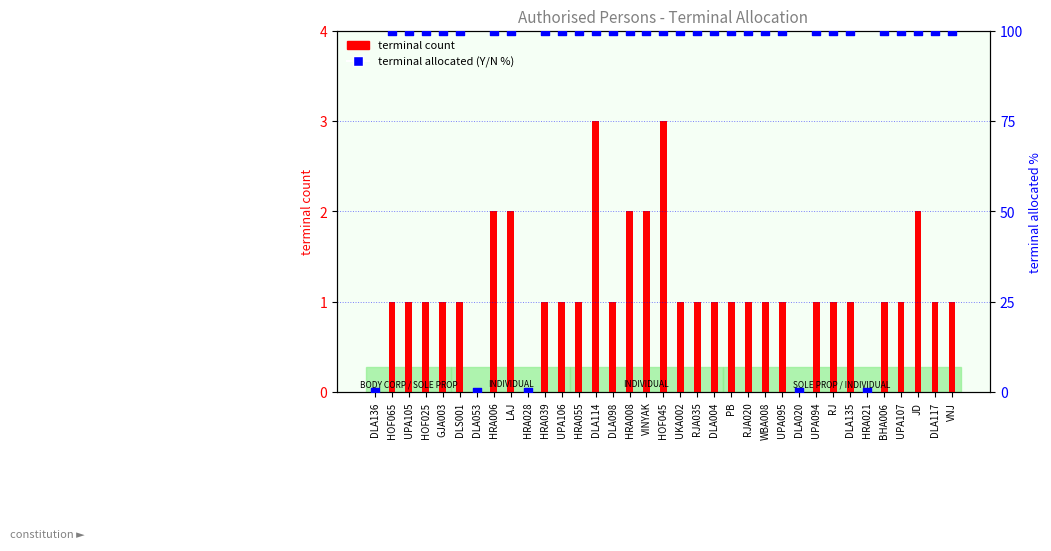

Which series has the largest Y range (max minus min)?

terminal allocated (Y/N %)